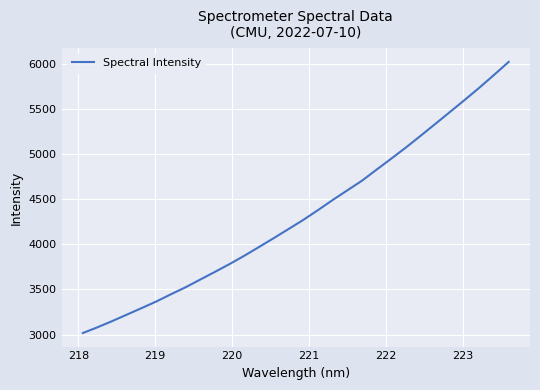

What is the greatest value displayed?

6027.5